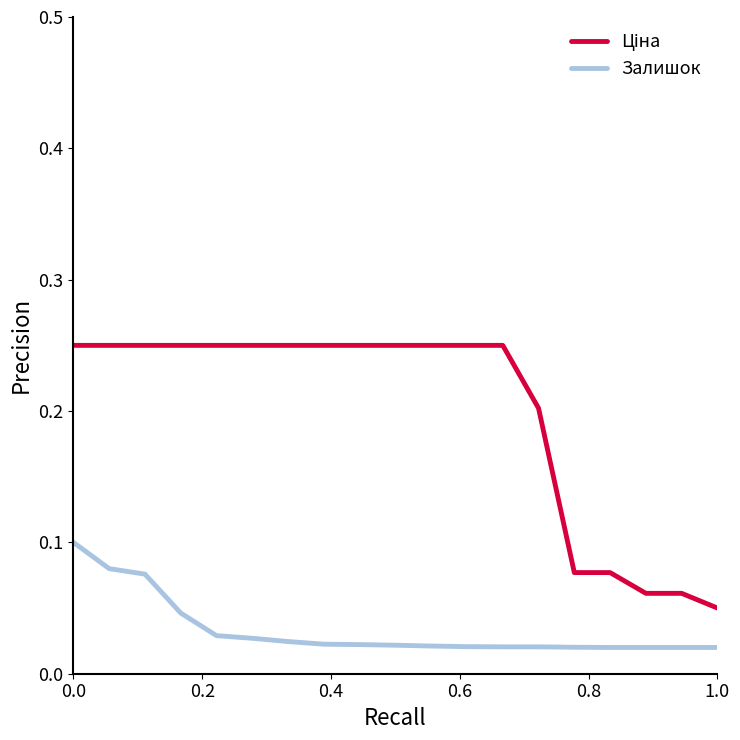

True or false: Ціна and Залишок cross at least once.

False